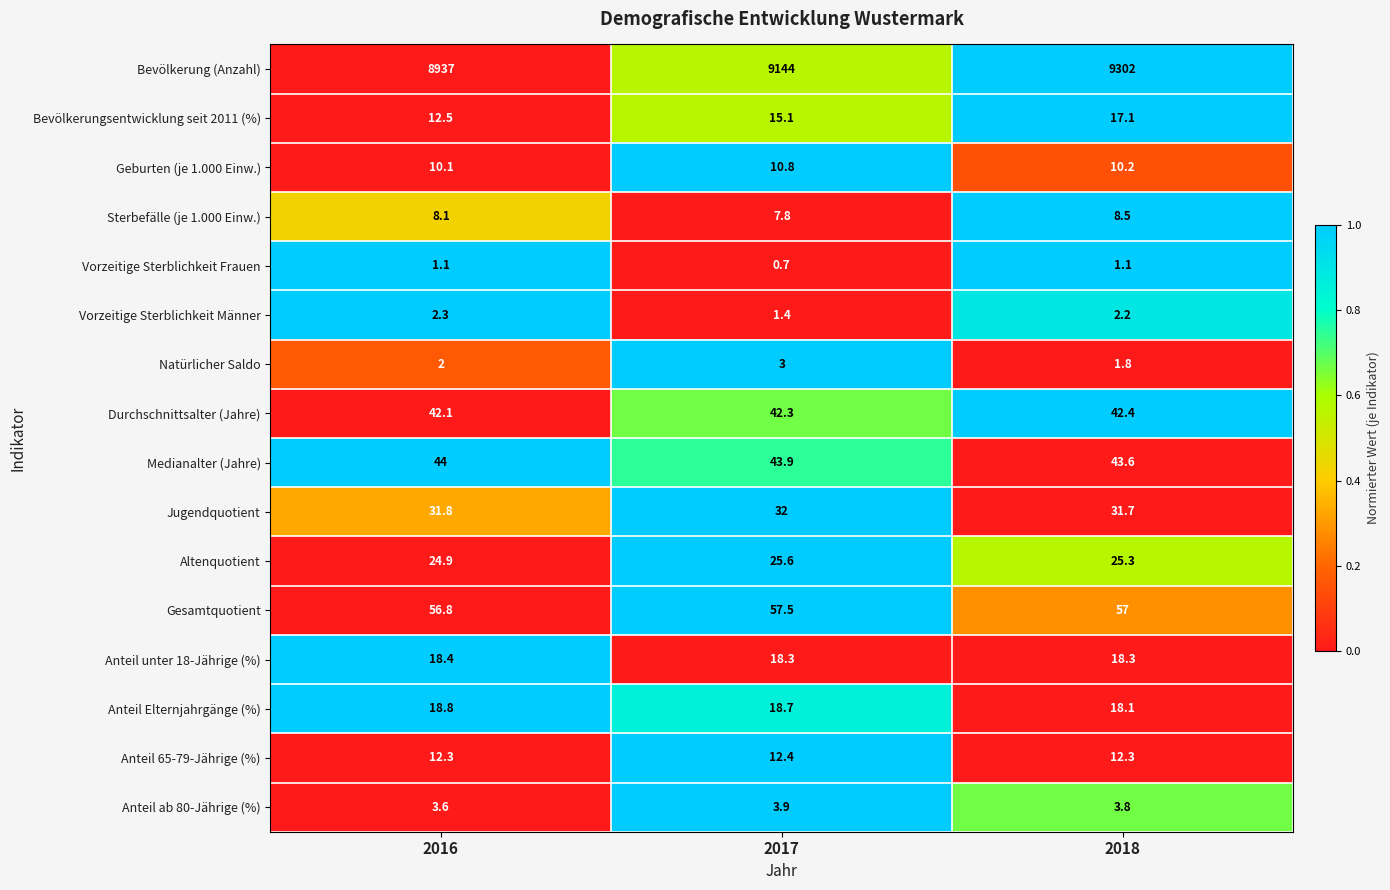

Which series changed the most between 2016 and 2017?

Bevölkerung (Anzahl)